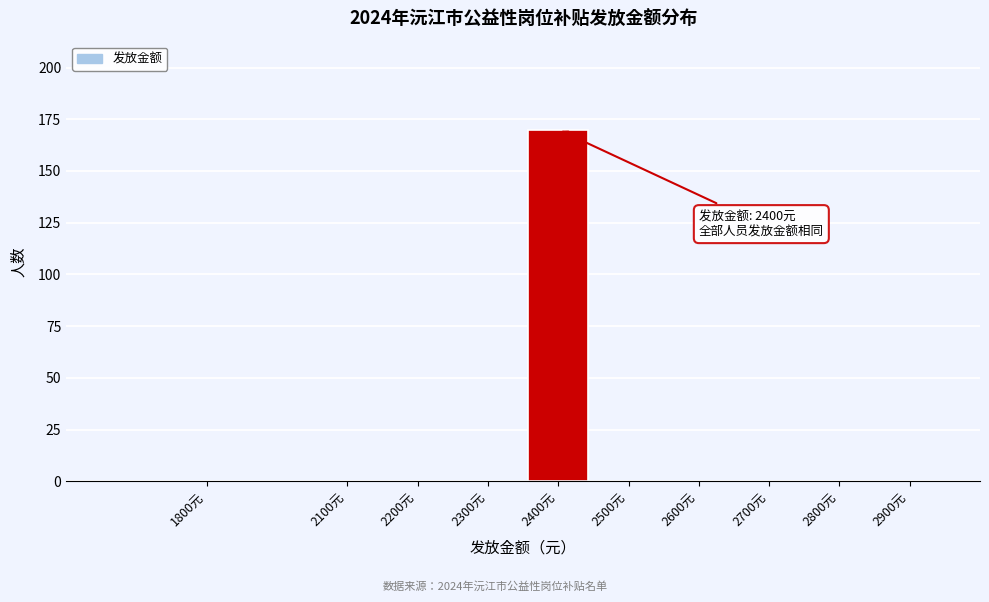

Reading left to right, transcribe all the data shown in this chart.

1800元=0	2100元=0	2200元=0	2300元=0	2400元=170	2500元=0	2600元=0	2700元=0	2800元=0	2900元=0